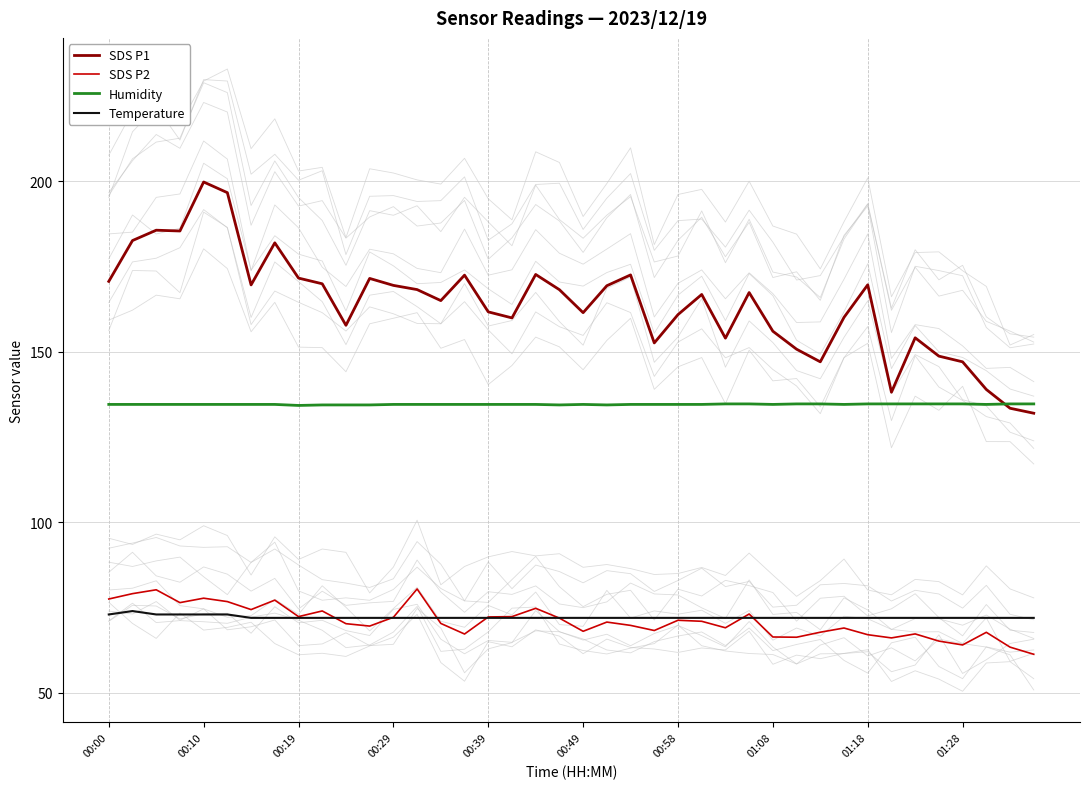

The value of Humidity at 00:00 is 134.6. True or false?

True